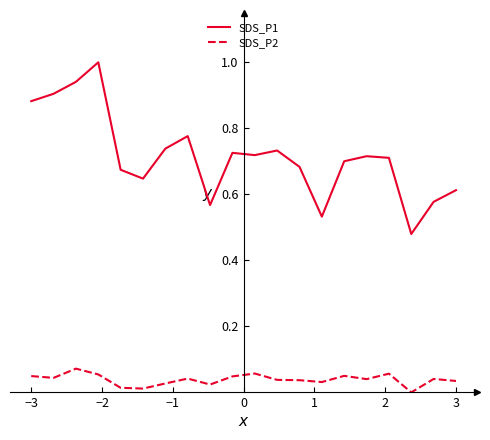

True or false: SDS_P2 and SDS_P1 cross at least once.

False